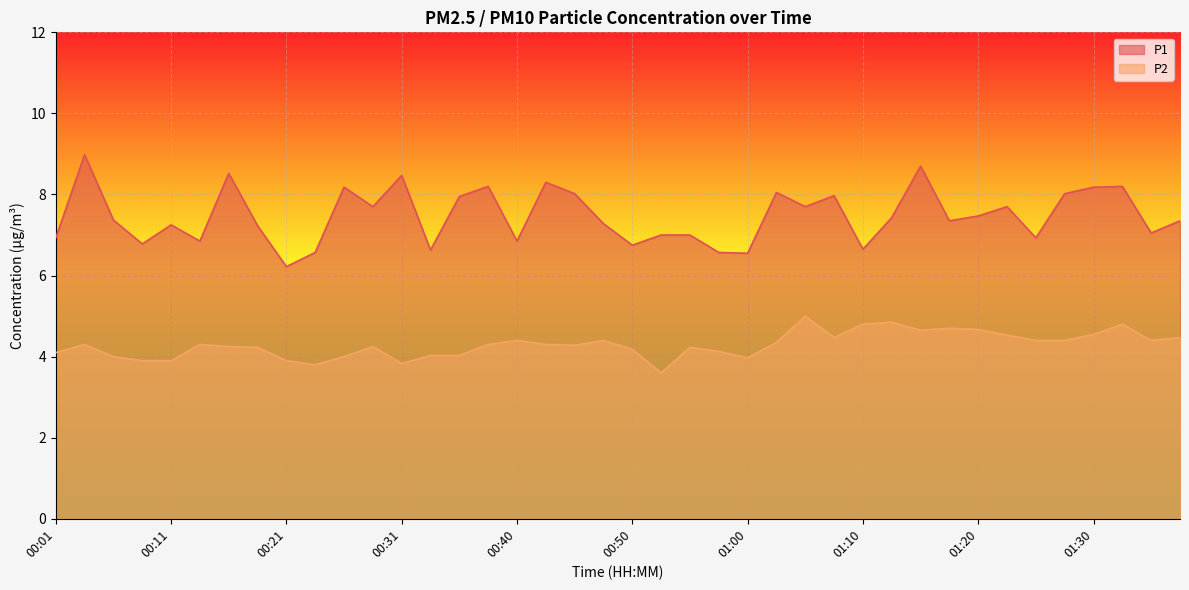

True or false: P2 and P1 intersect in this chart.

False